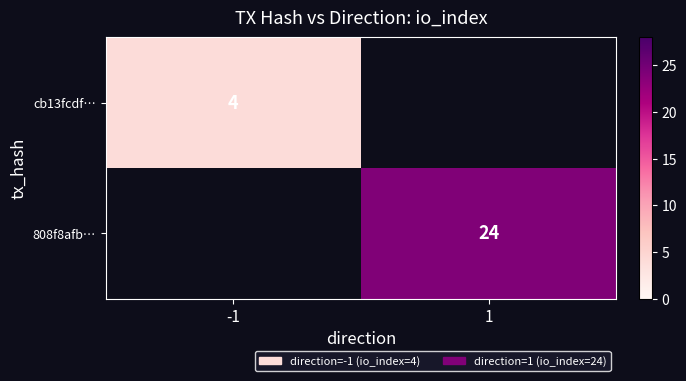

True or false: 808f8afb… has a value of 24 at 1.

True